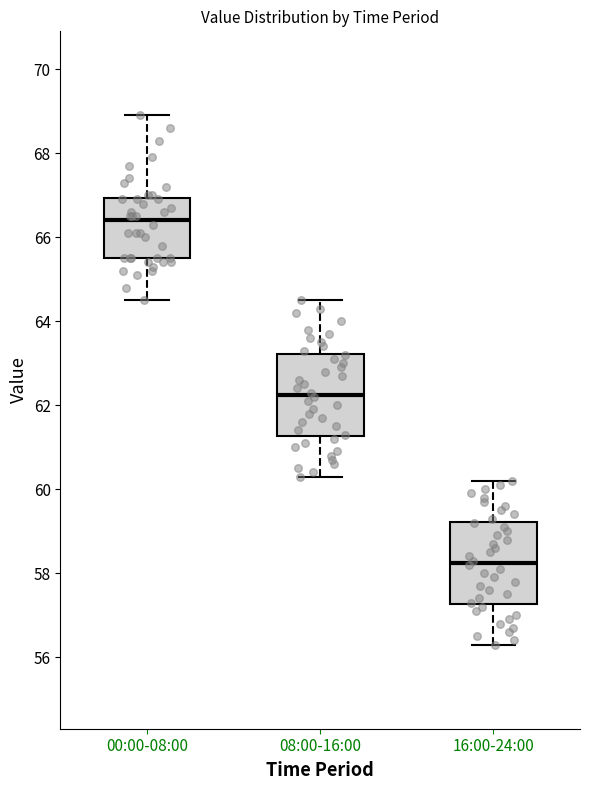

Reading left to right, transcribe this box plot: for each box, give where its median line is, the range the box spans, and where its two whiskers end, as read against the y-axis. The values are not printed on the chart, so give them approximately, as read against the axis.

00:00-08:00: median 66.4, box 65.6 to 67.0, whiskers 64.6 to 69.0
08:00-16:00: median 62.2, box 61.2 to 63.2, whiskers 60.4 to 64.6
16:00-24:00: median 58.2, box 57.2 to 59.2, whiskers 56.4 to 60.2